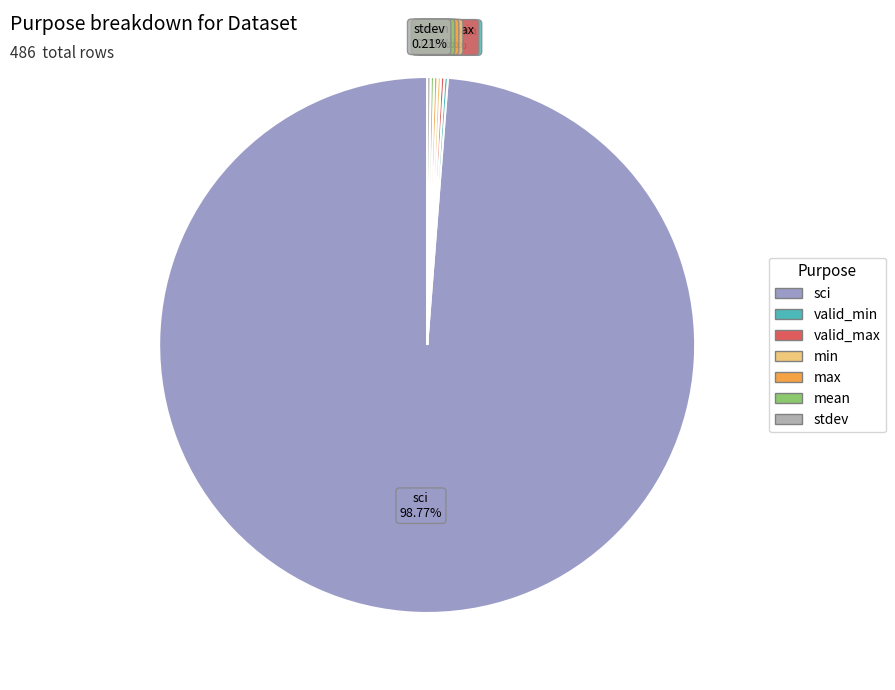

Which category has the biggest portion of the pie?

sci